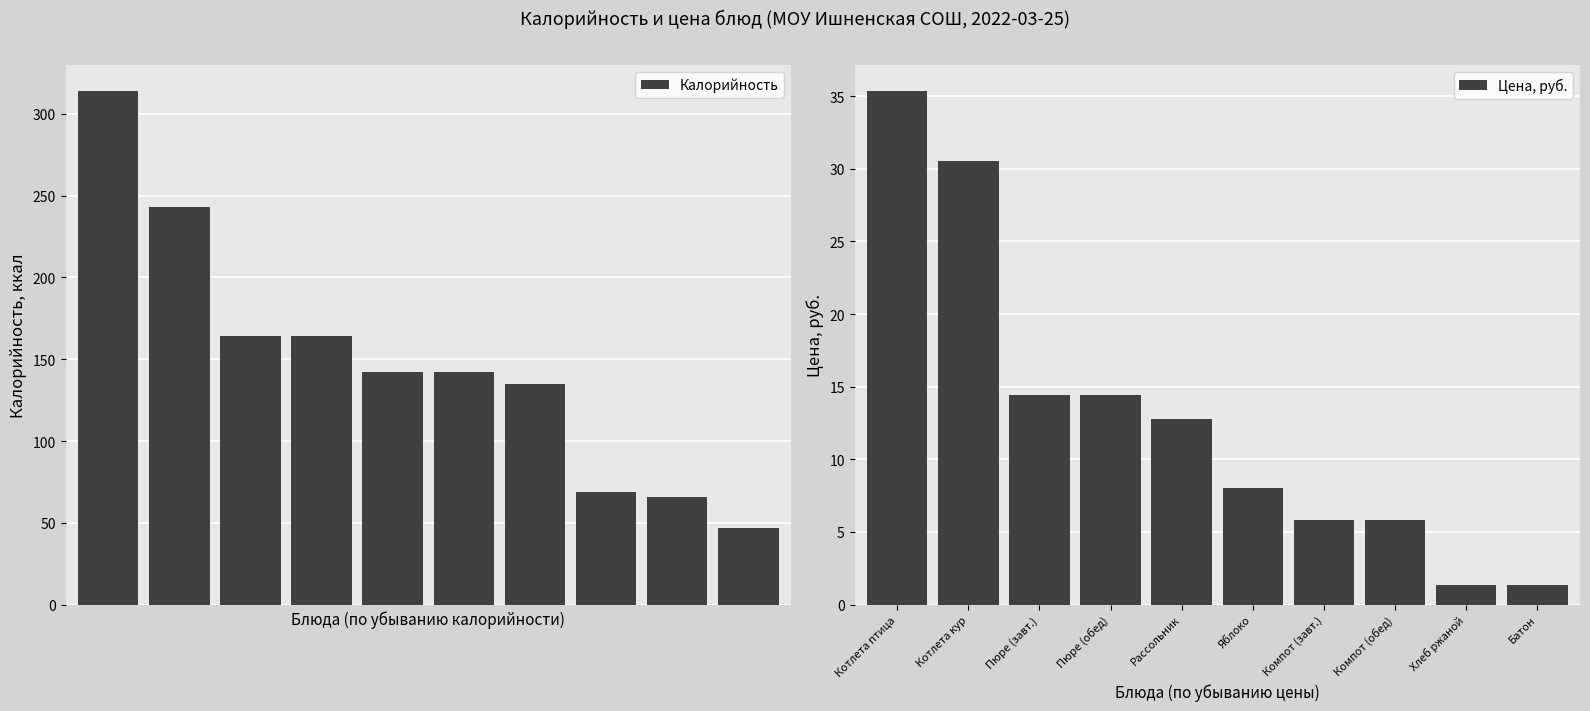

What is the total value across all series at Компот (обед)?

74.8